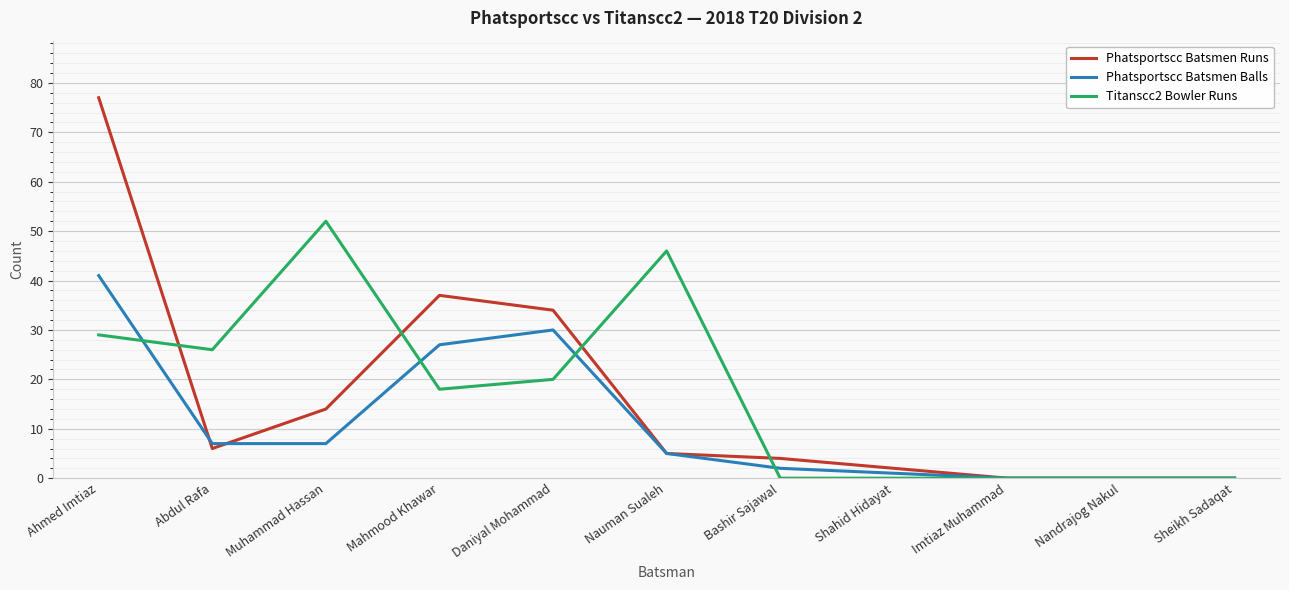

Is the value of Phatsportscc Batsmen Balls at Ahmed Imtiaz greater than the value of Phatsportscc Batsmen Runs at Nandrajog Nakul?

Yes